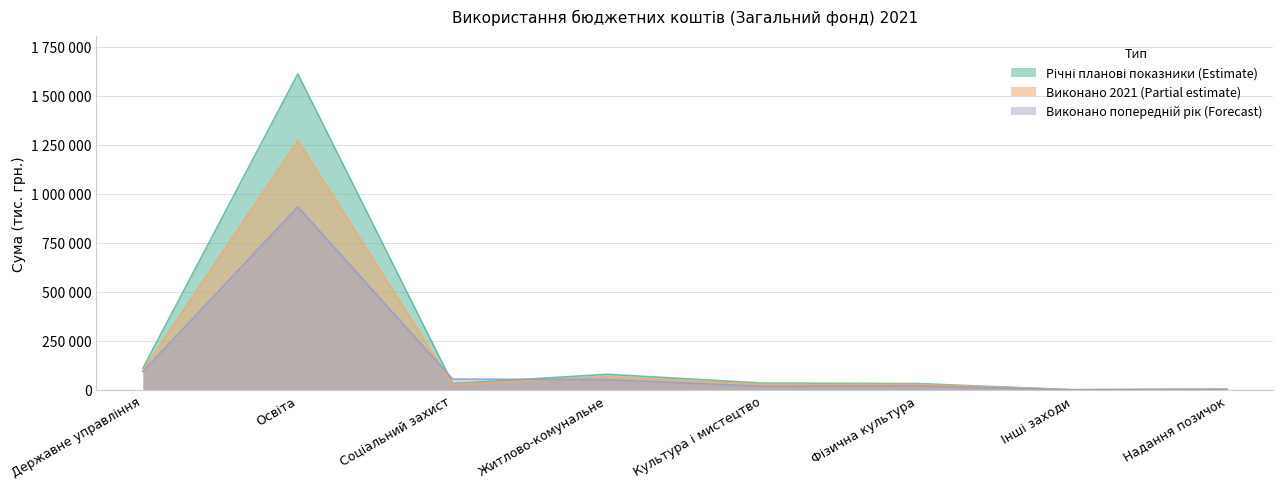

Where does the Річні планові показники (Estimate) series first go above 34646?

Державне управління